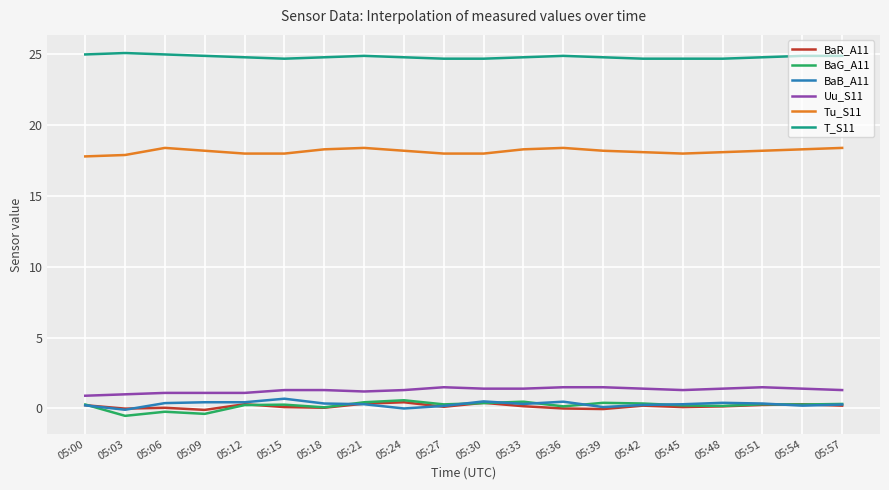

What is the maximum value shown in the chart?

25.1